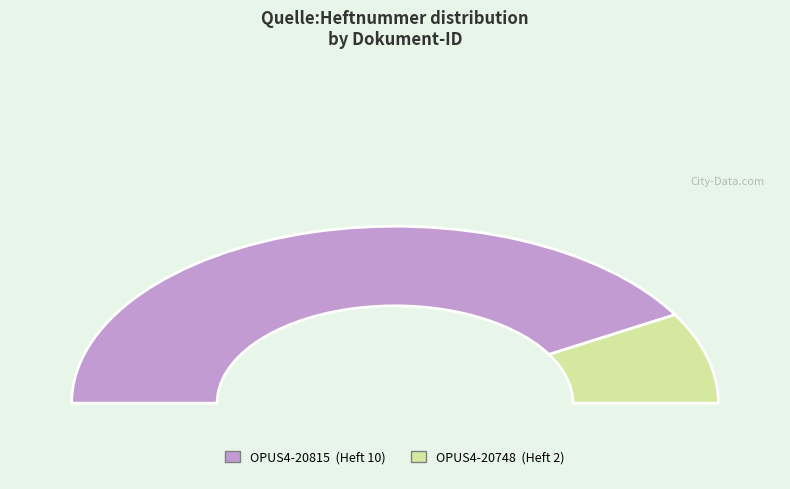

How many segments does this pie chart have?

2